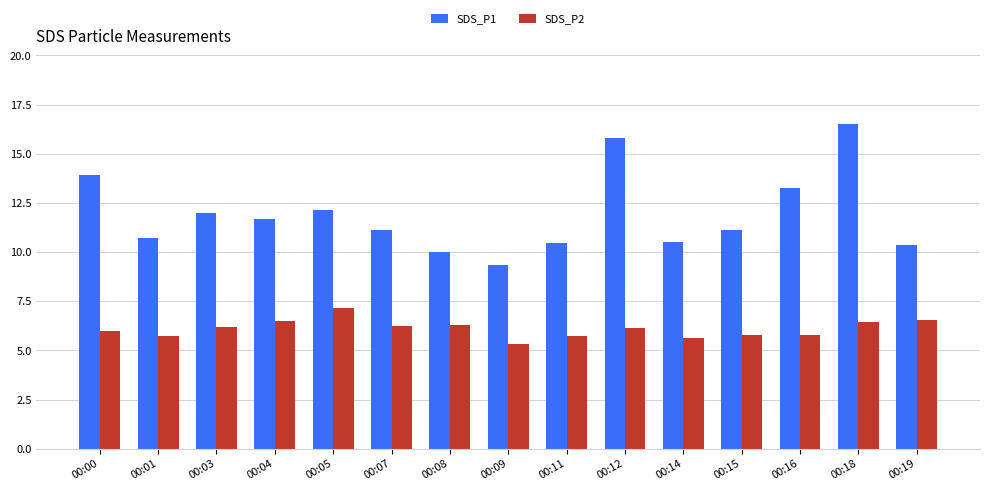

How many bars are there in each group?

2